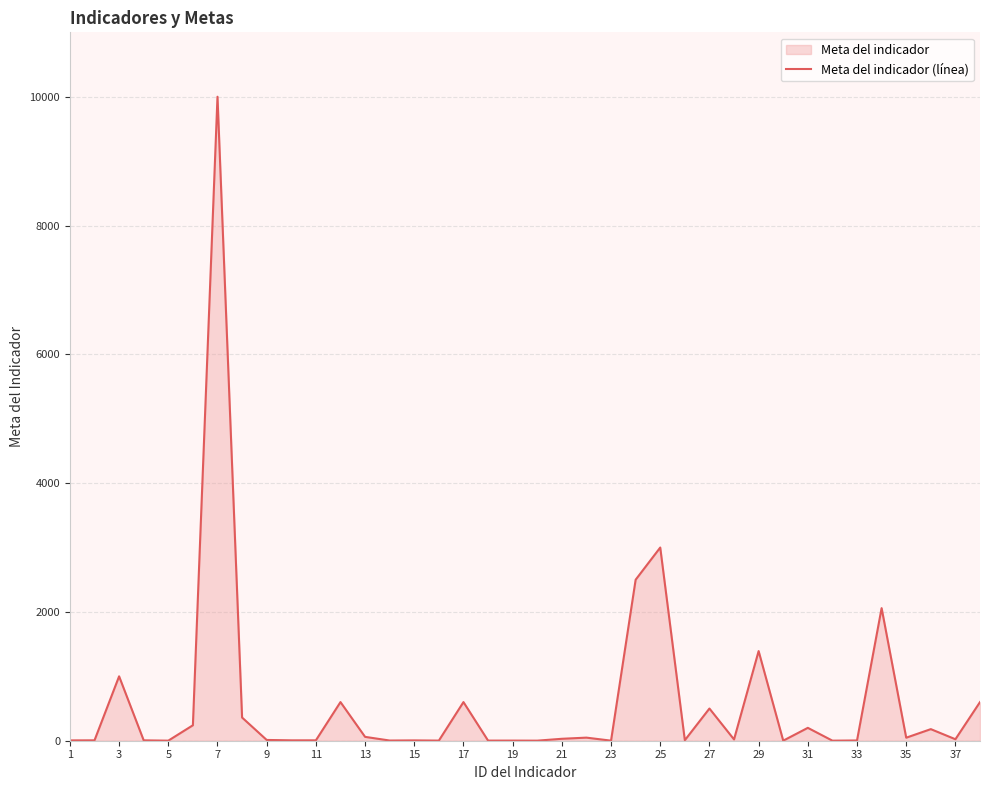

What is the greatest value displayed?

10000